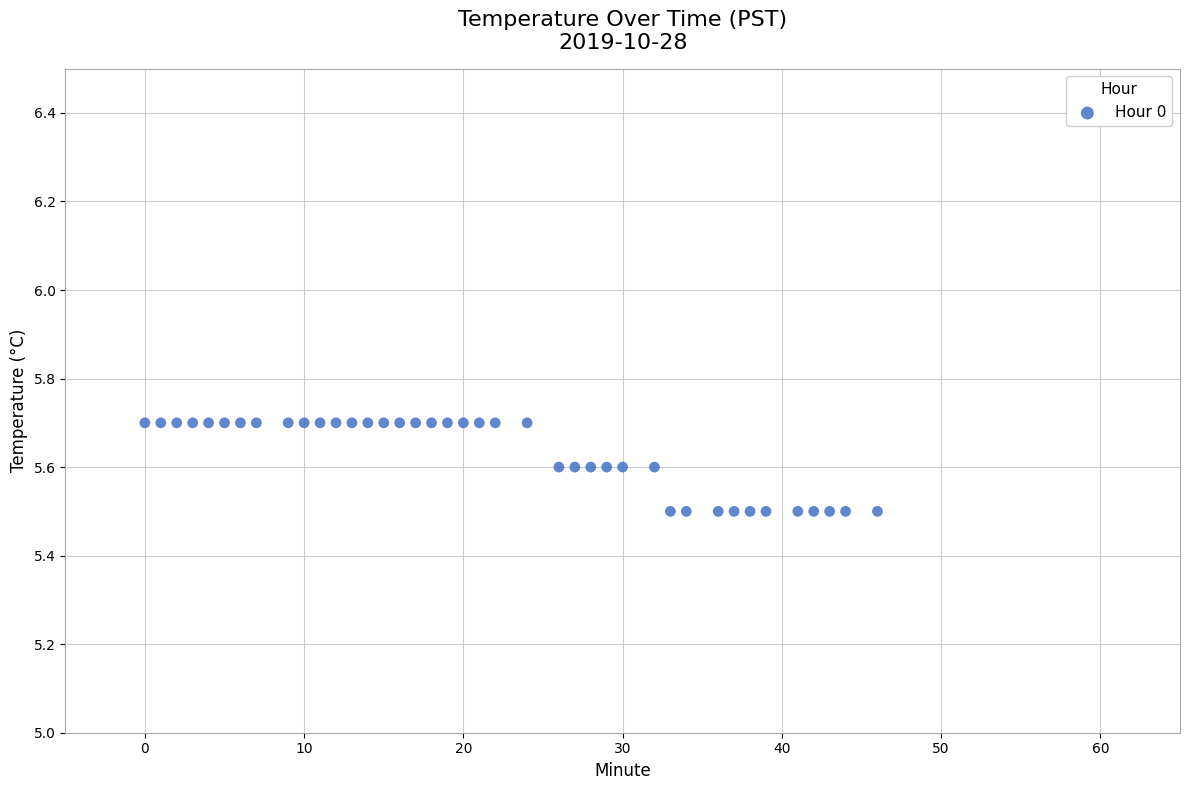

What is the range of X values (max minus min)?

46.0